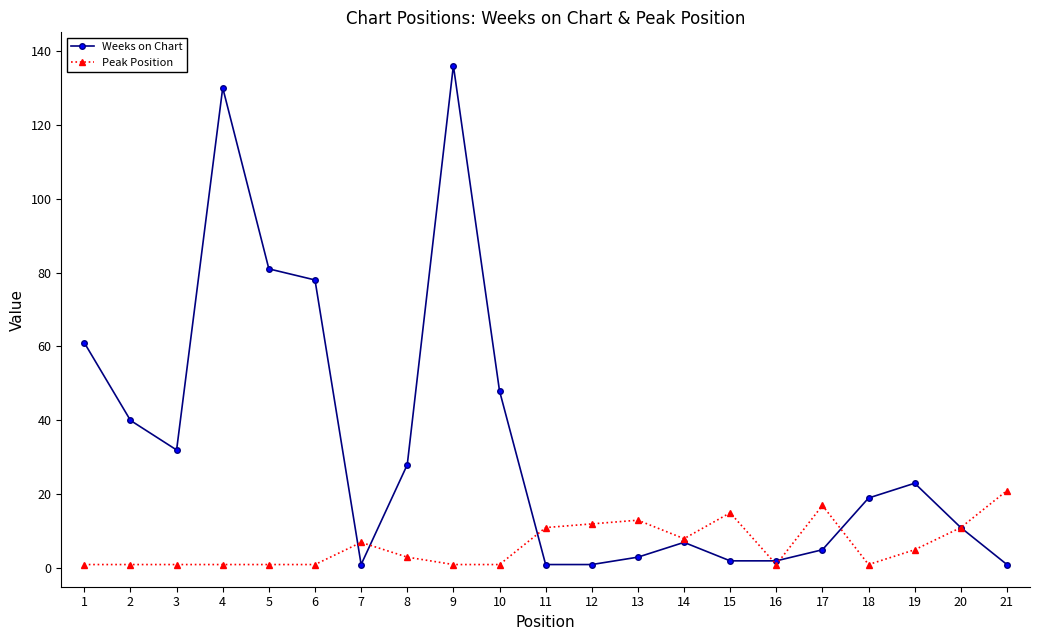

Rank the series by their maximum value, from lowest to highest.

Peak Position, Weeks on Chart